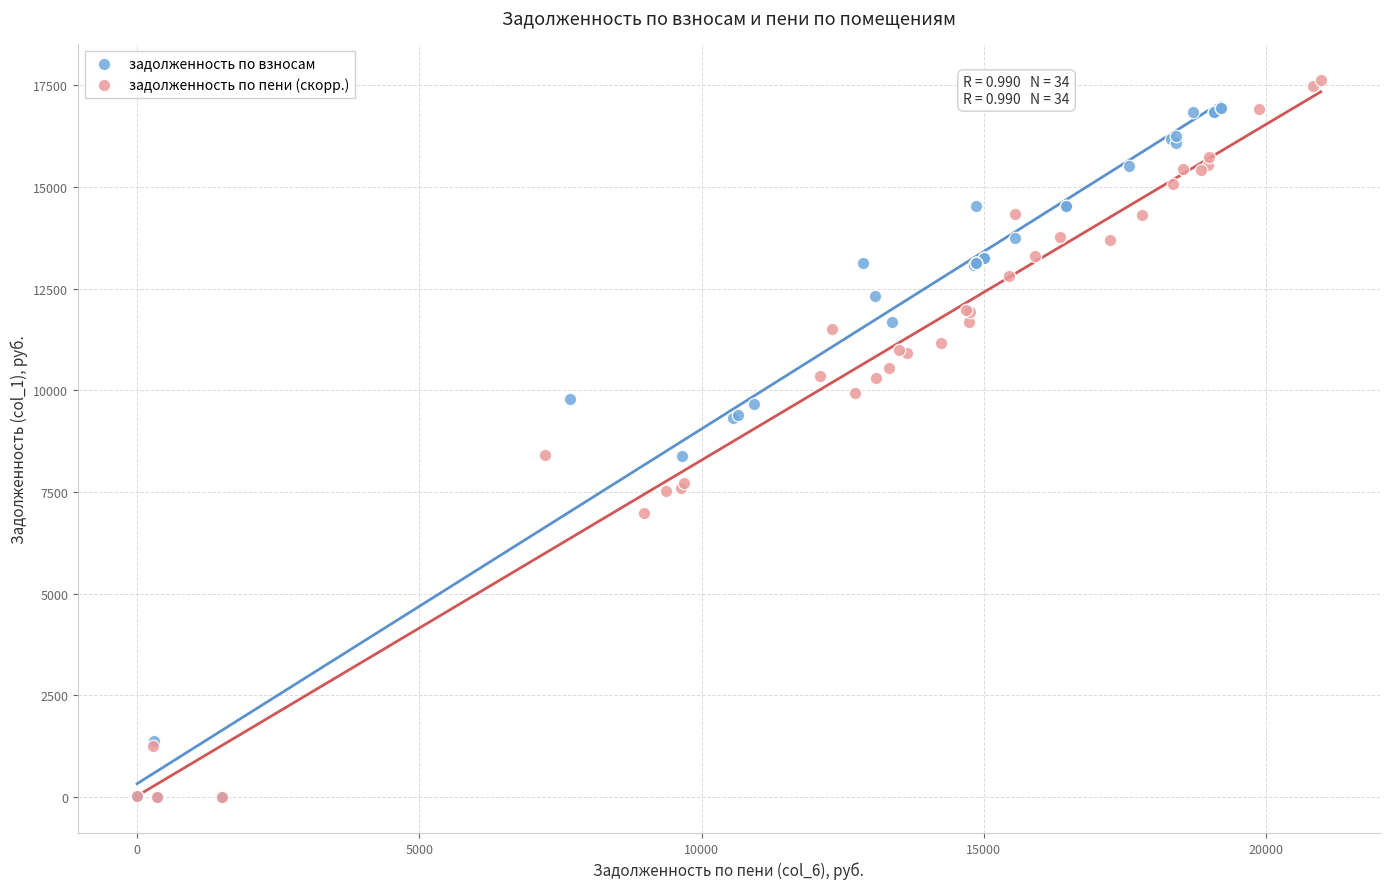

Which series has the largest Y range (max minus min)?

задолженность по пени (скорр.)